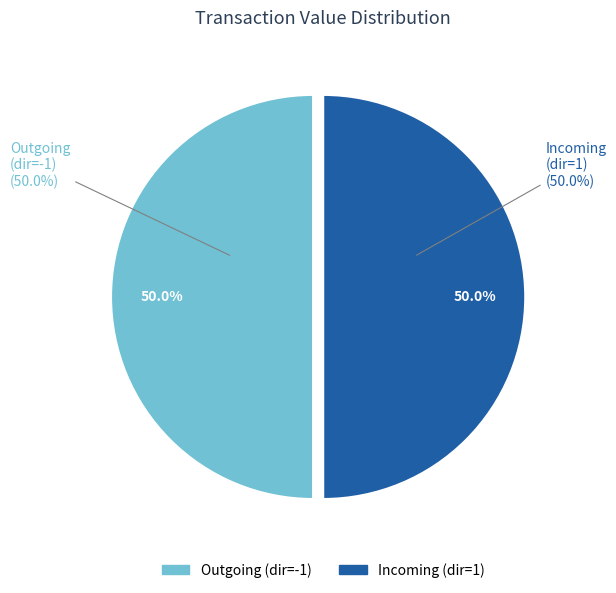

How many slices are in this pie chart?

2